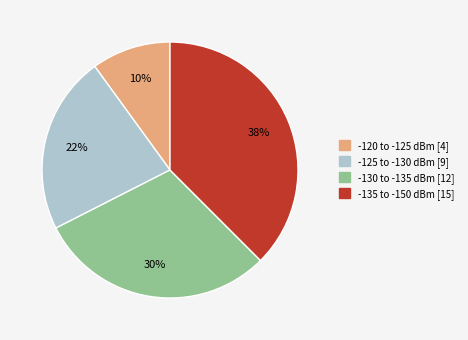

To the nearest percent, what is the average slice percentage?

25%